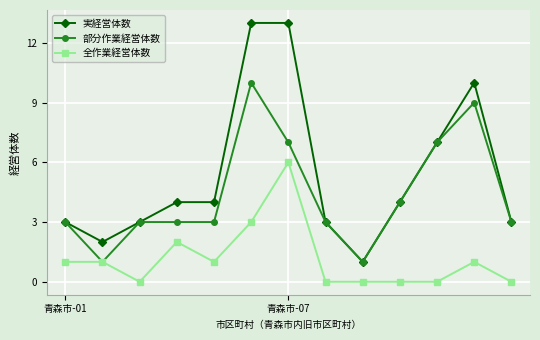

True or false: 全作業経営体数 has more than 2 interior local peaks.

True